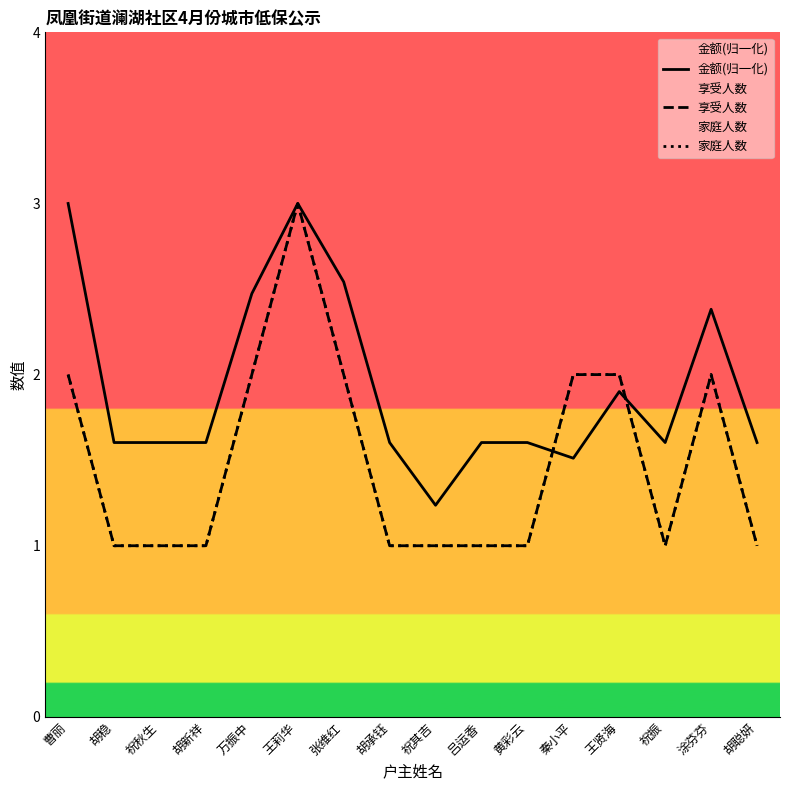

What is the sum of the 金额(归一化) values at 秦小平 and 万振中?

4.0